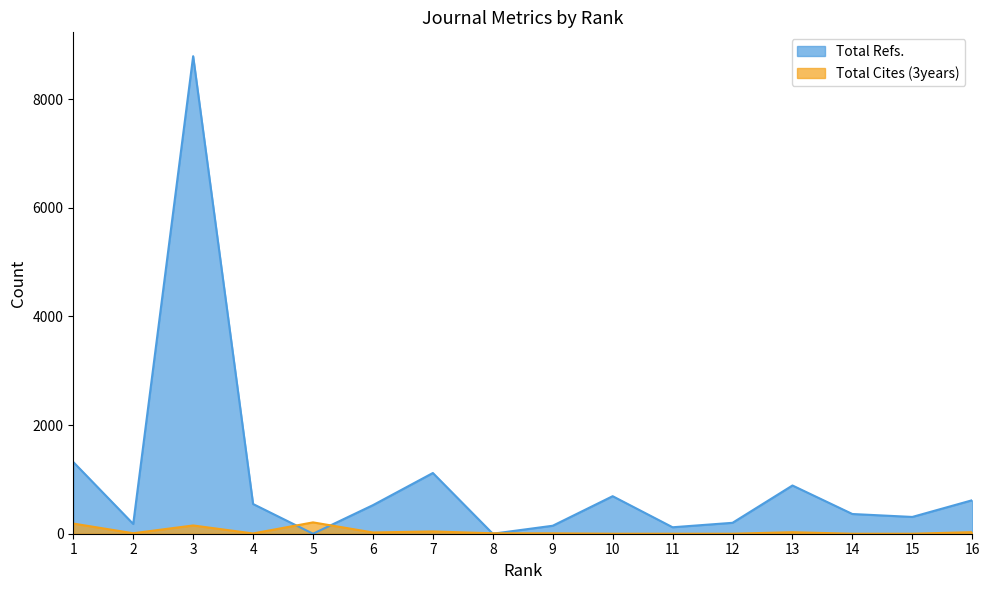

Reading right to left, extract all data points from this chart.

Total Refs.: 617	309	363	888	201	119	691	147	0	1118	526	0	547	8792	180	1320
Total Cites (3years): 29	0	0	28	0	0	0	7	8	42	23	209	5	152	9	187